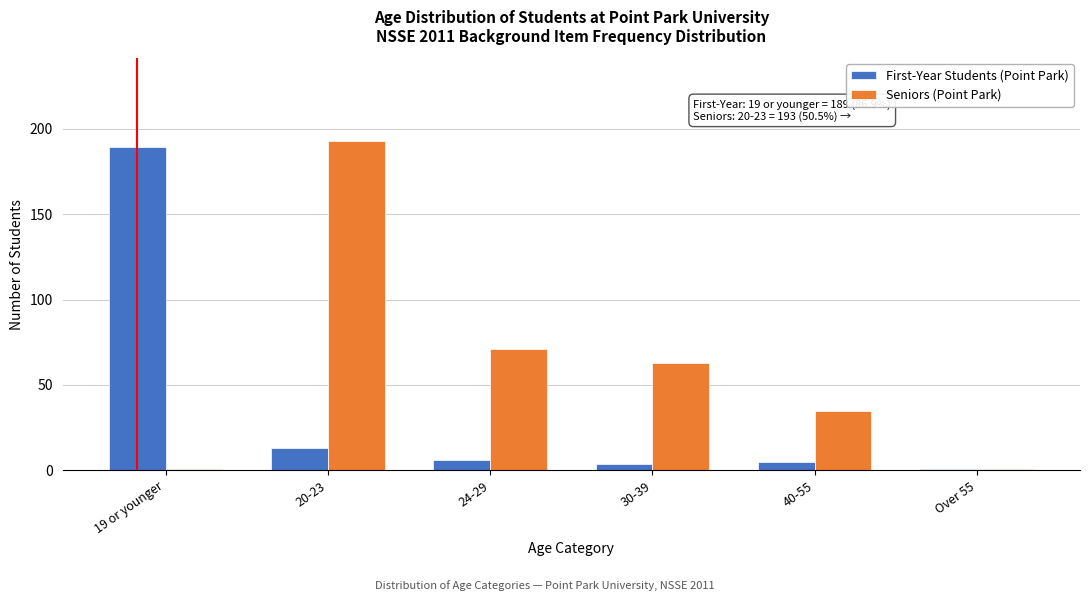

Reading left to right, transcribe all the data shown in this chart.

First-Year Students (Point Park): 19 or younger=189	20-23=13	24-29=6	30-39=4	40-55=5	Over 55=1
Seniors (Point Park): 19 or younger=1	20-23=193	24-29=71	30-39=63	40-55=35	Over 55=1